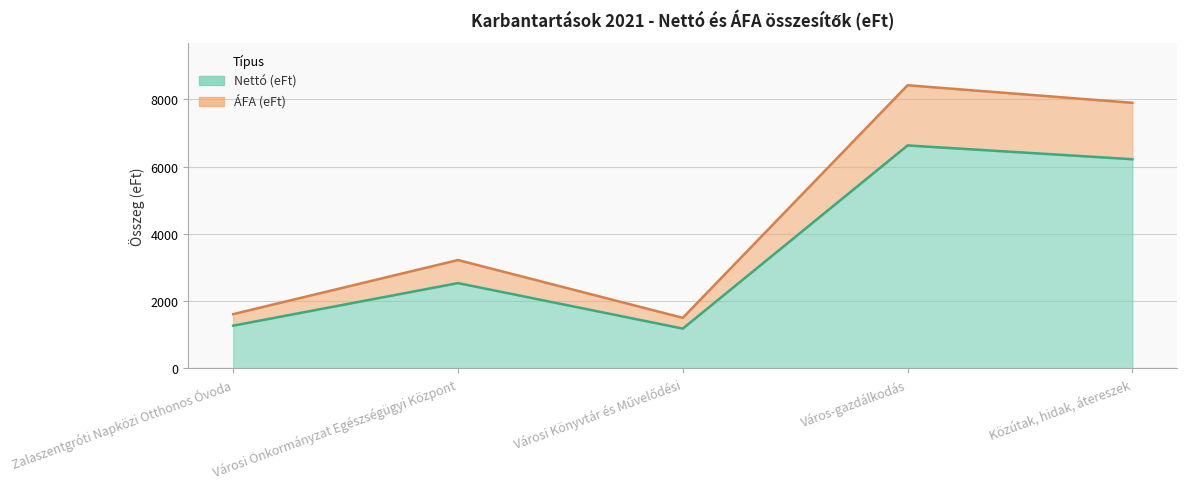

How many interior local valleys does the Nettó (eFt) series have?

1